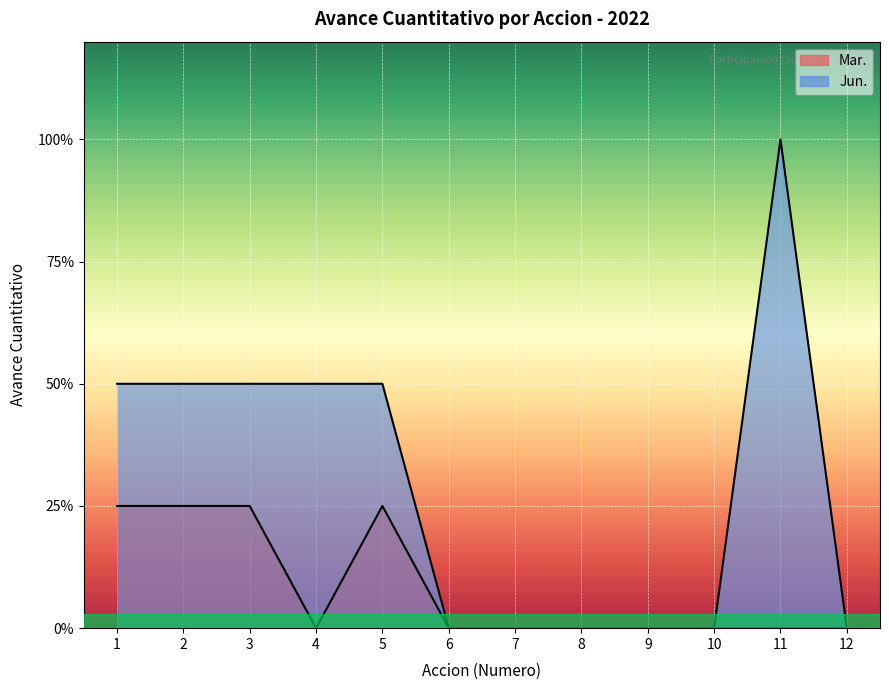

True or false: Mar. has more than 0 interior local peaks.

True